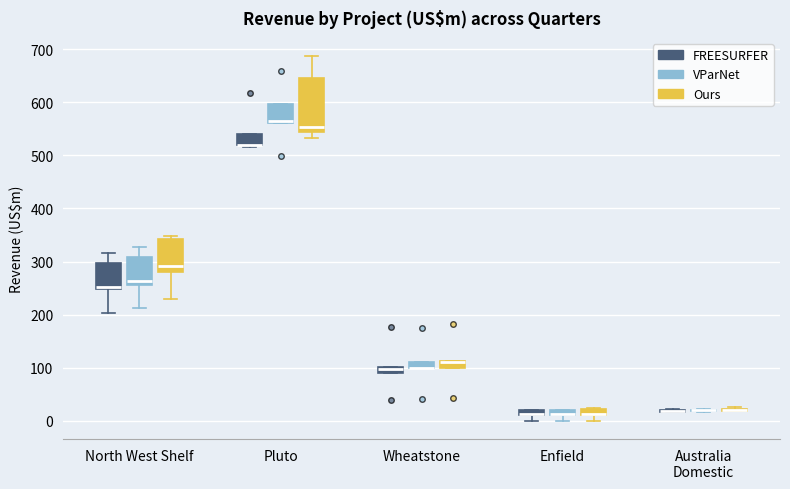

Where is the upper edge of the box for Pluto (VParNet) on the y-axis? The values are not printed on the chart, so give them approximately, as read against the axis.

600